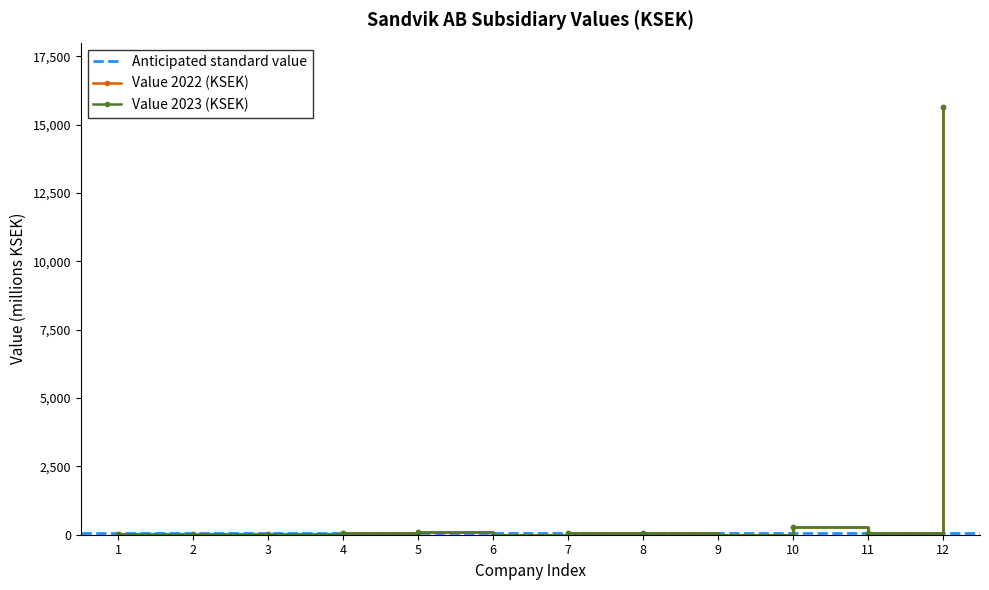

List the series in order of their overall mean, highest first.

Value 2023 (KSEK), Value 2022 (KSEK)